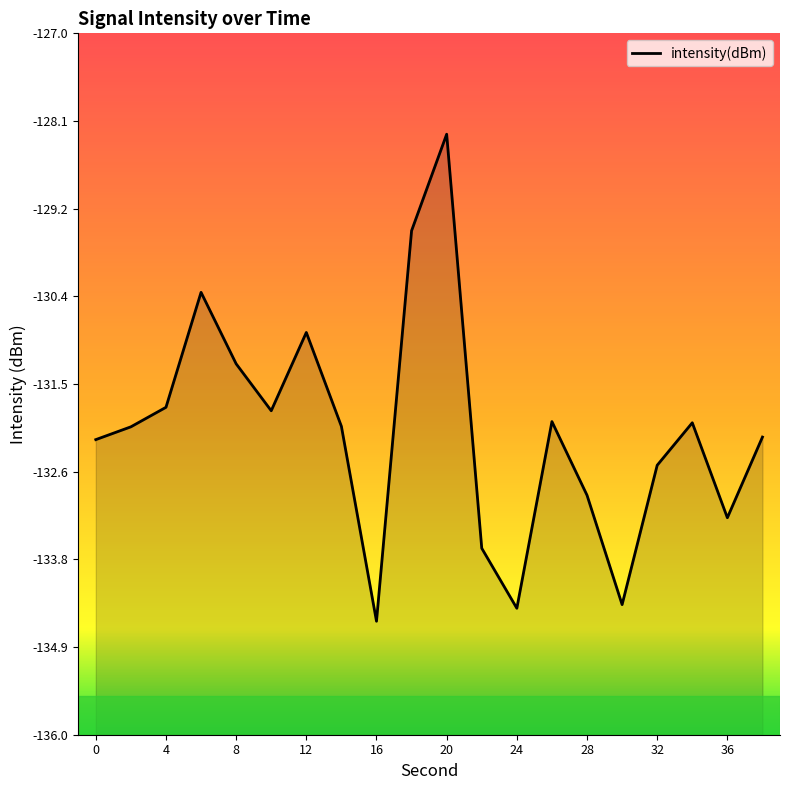

Where does the data first go above -132?

4